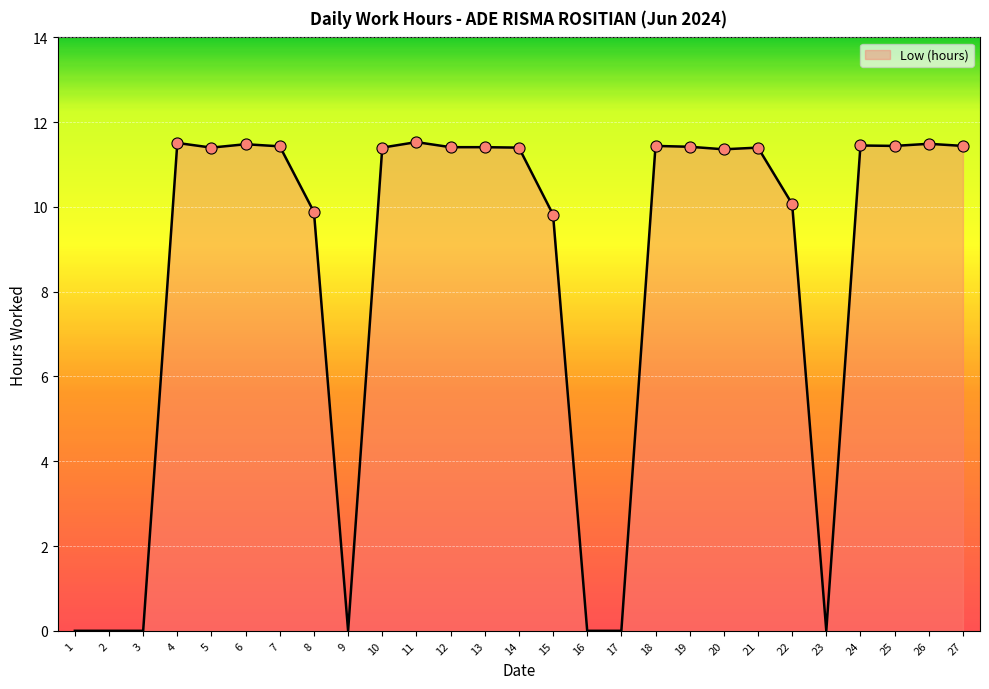

What is the greatest value displayed?

11.5